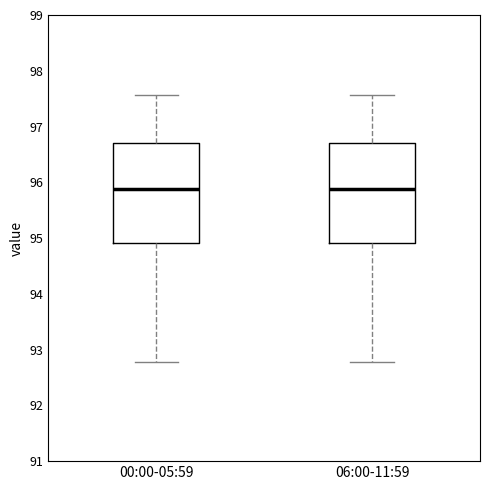

Where is the lower edge of the box for 06:00-11:59 on the y-axis? The values are not printed on the chart, so give them approximately, as read against the axis.

94.9